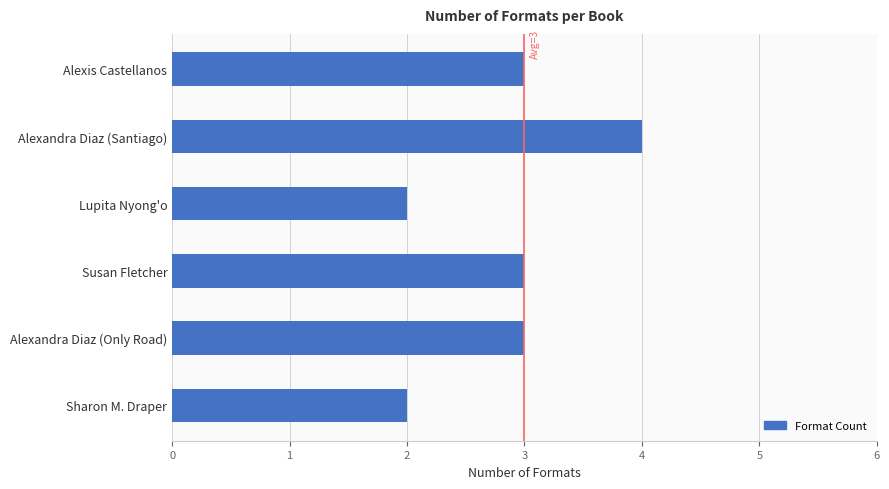

Count the number of data series in this chart.

1